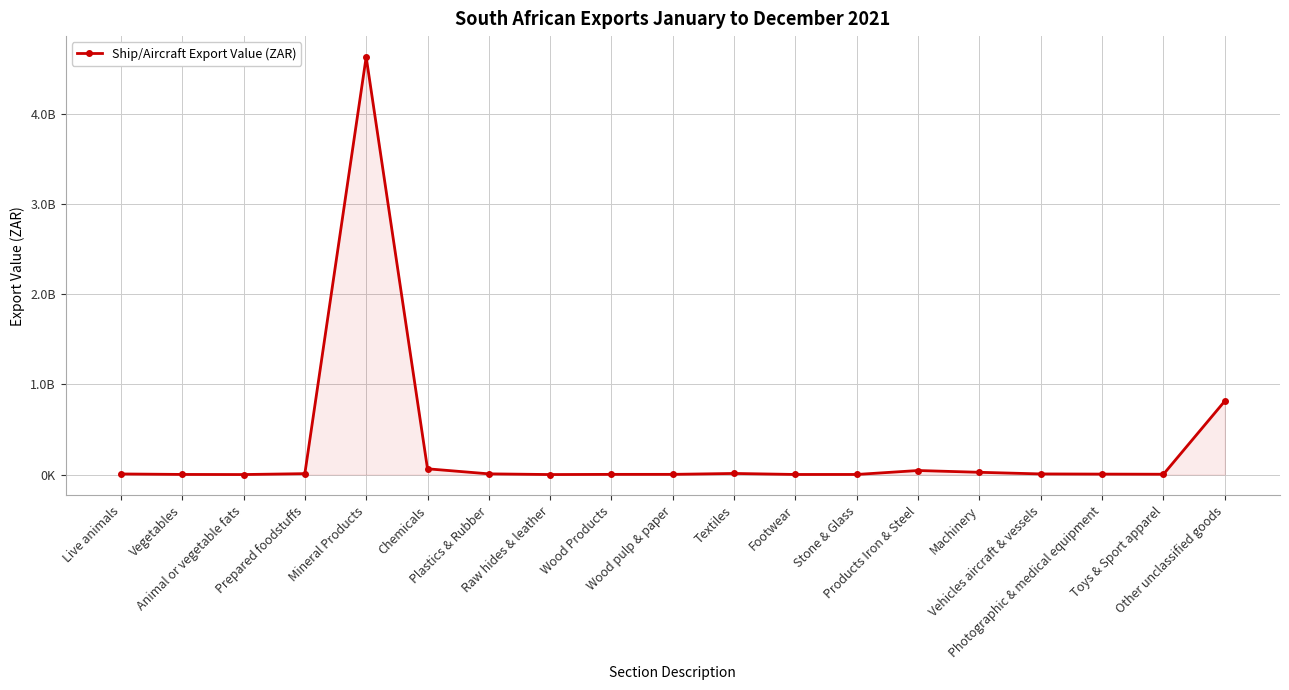

Does the chart have visible grid lines?

Yes